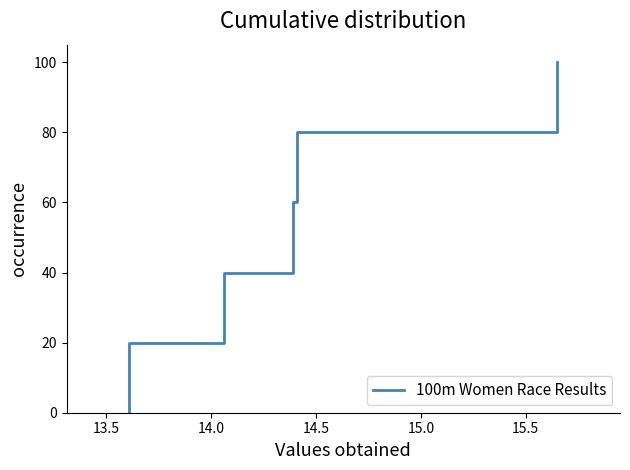

What is the label of the 8th point from the right?

14.0